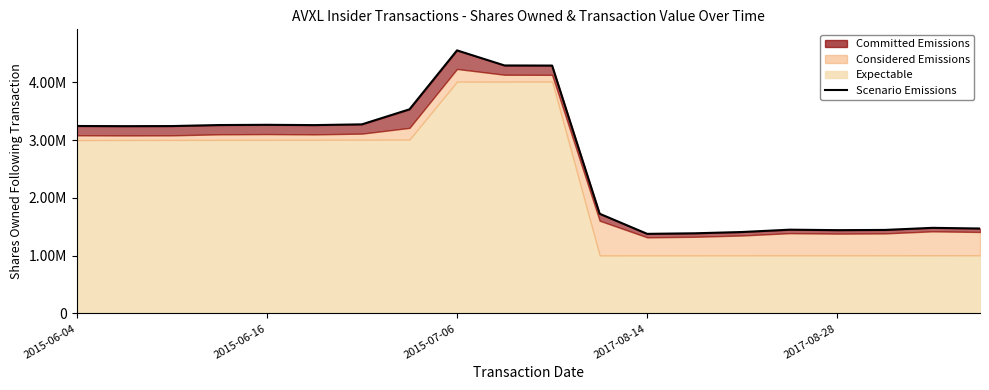

How many lines are shown in the chart?

1